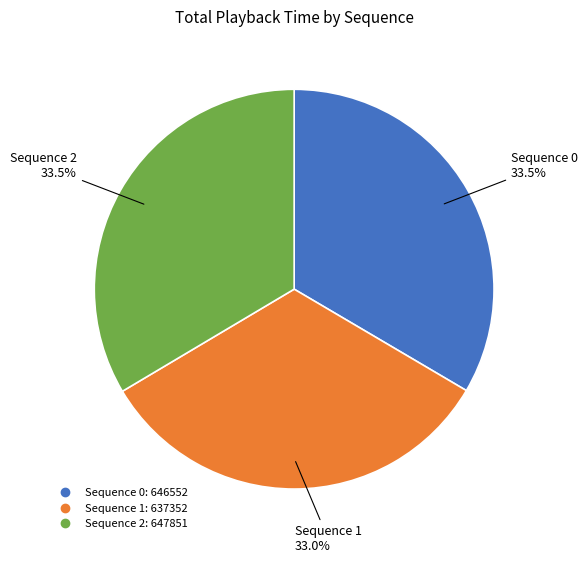

Does any single category account for the majority?

No